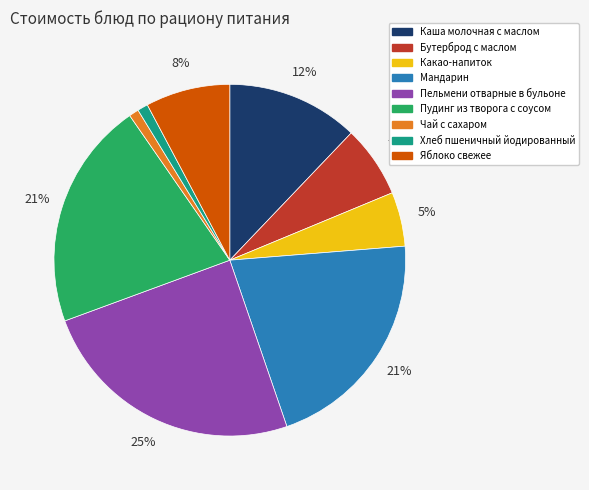

True or false: Хлеб пшеничный йодированный accounts for 1% of the total.

True